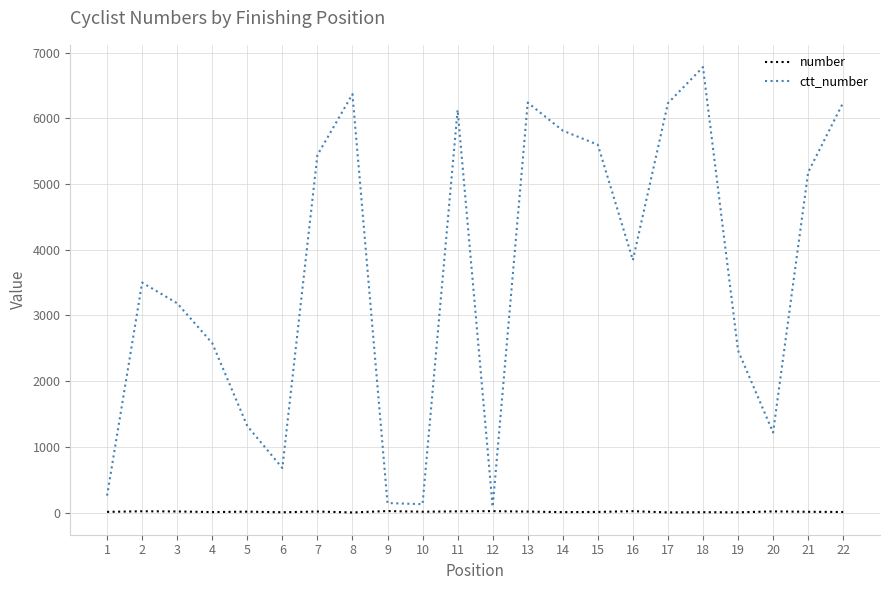

Count the number of data series in this chart.

2